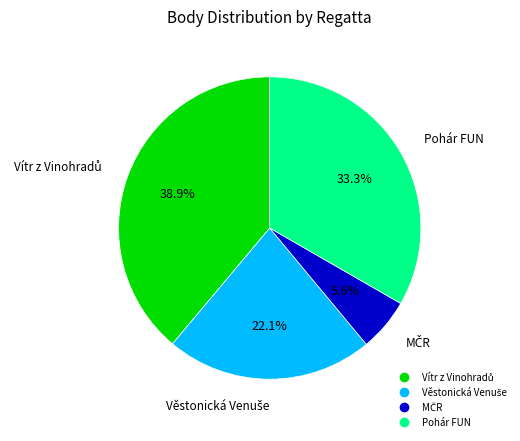

Is there any slice that represents more than half of the pie?

No